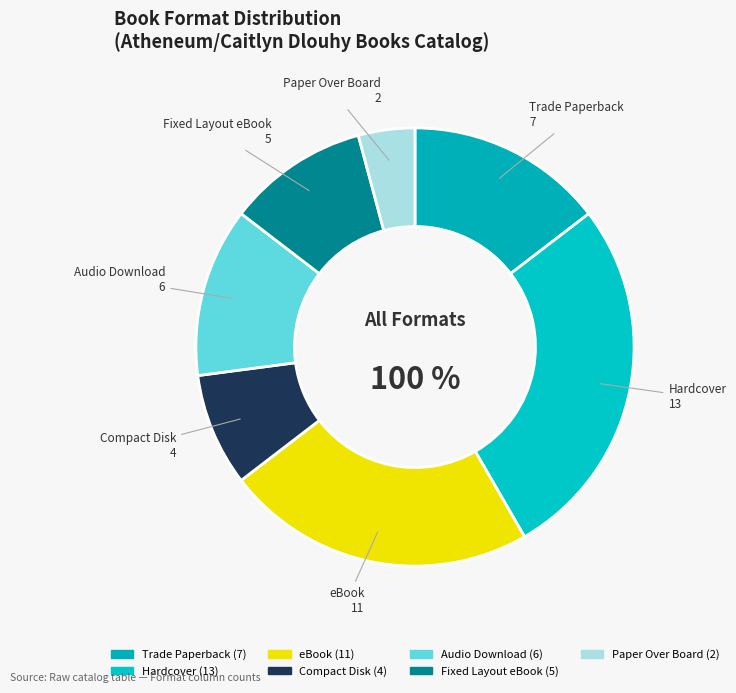

To the nearest percent, what percentage of the pie is Hardcover?

27%